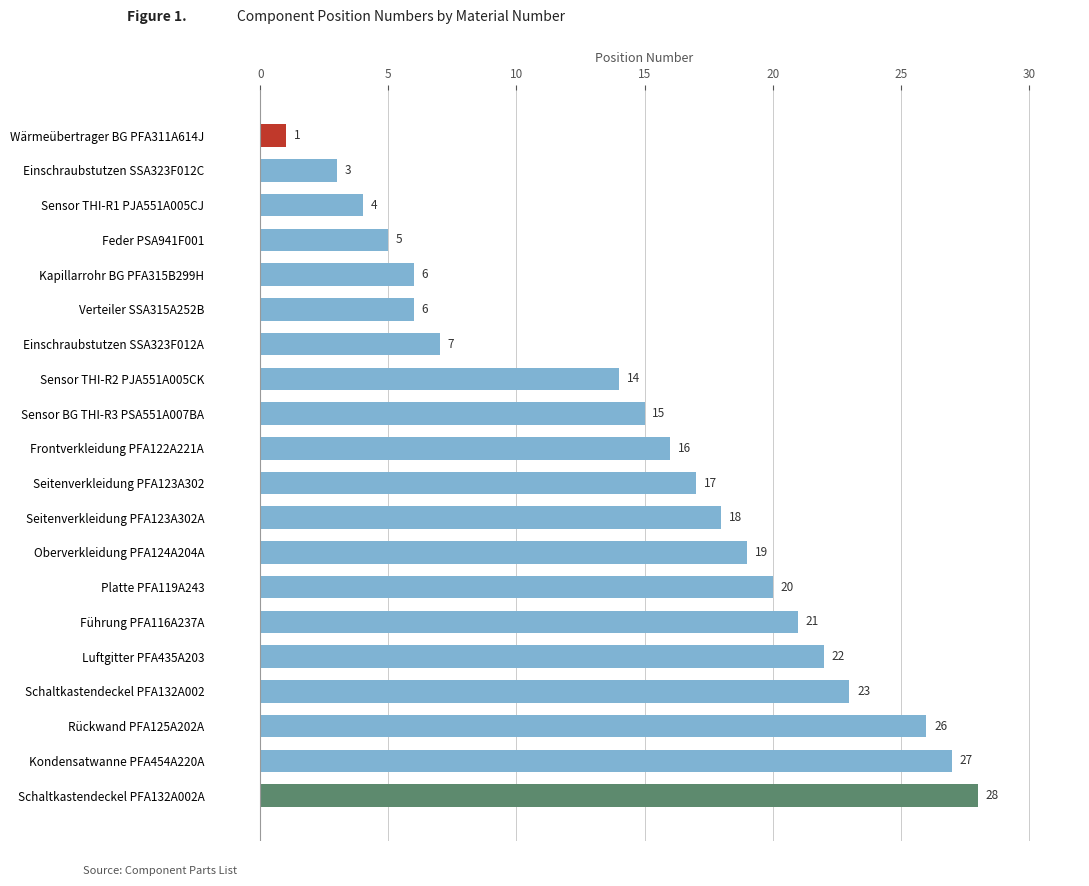

How many values are below 17?

10